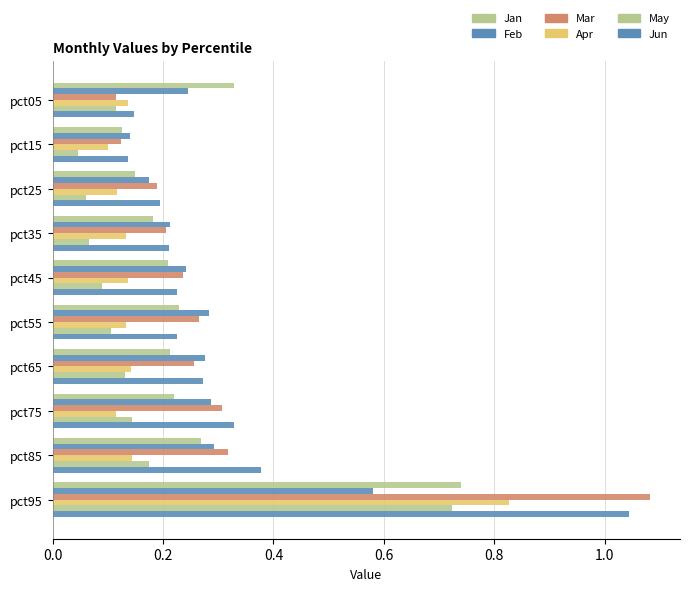

What are all the series names shown in the legend?

Jan, Feb, Mar, Apr, May, Jun